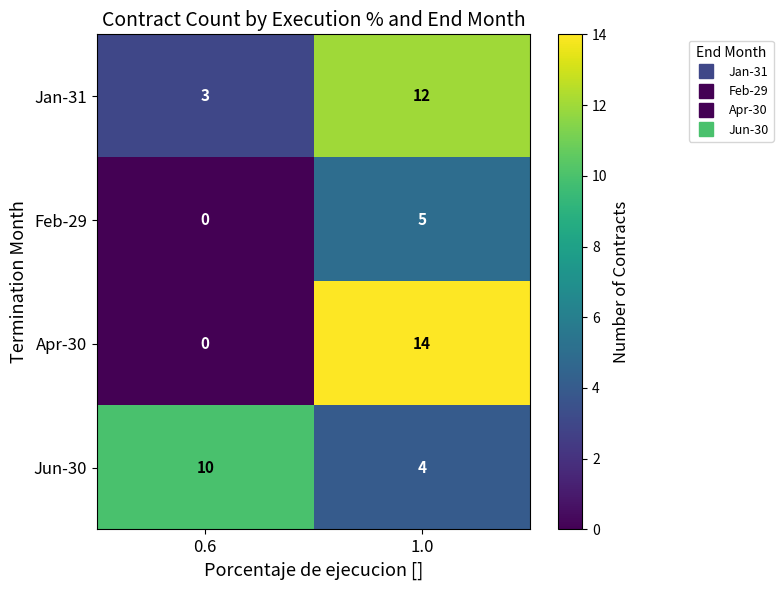

What is the spread (max minus min) of values at 0.6?

10